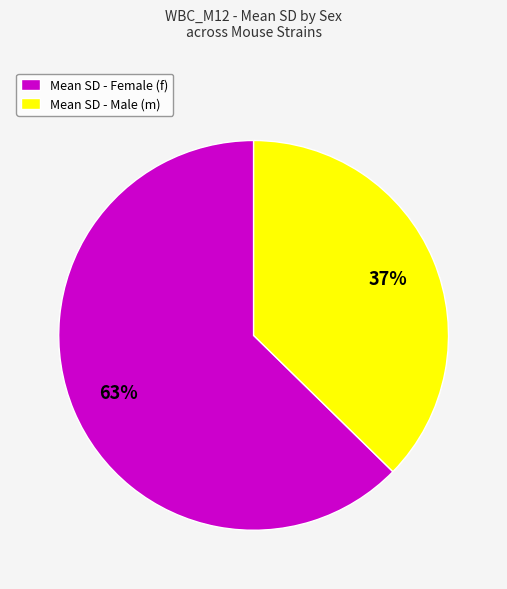

Is it true that Mean SD - Male (m) is 37% of the pie?

True